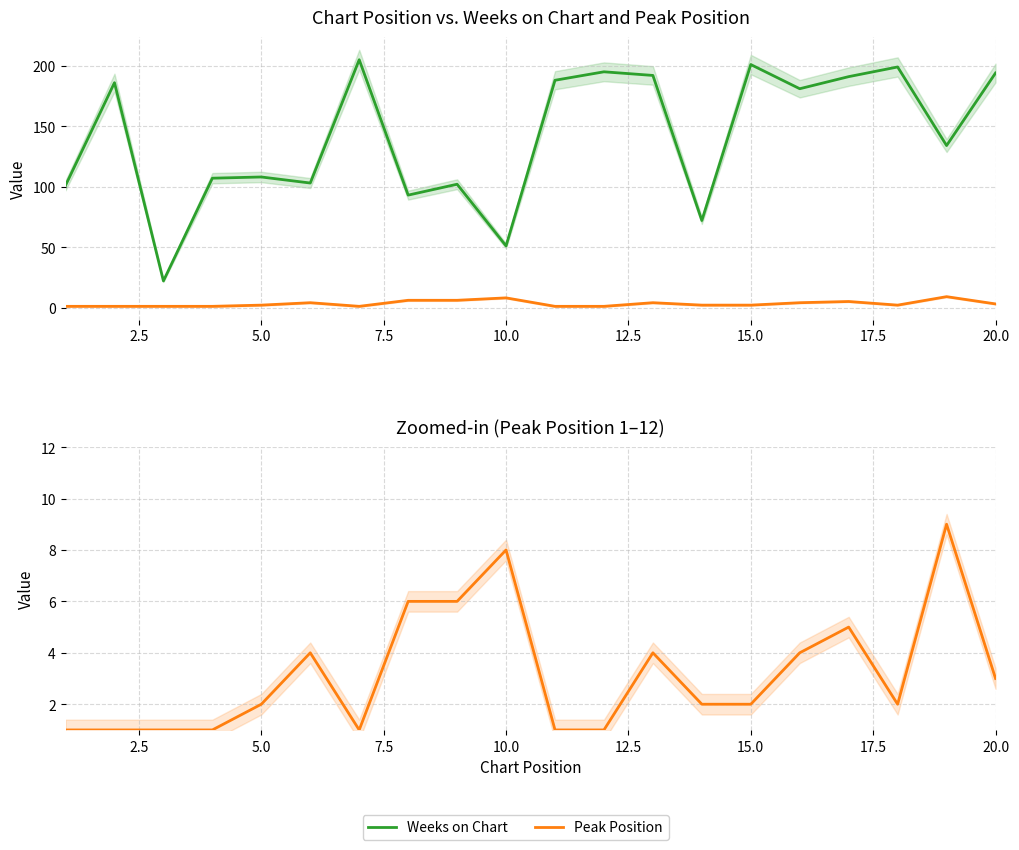

True or false: Weeks on Chart has a value of 110 at 17.

False